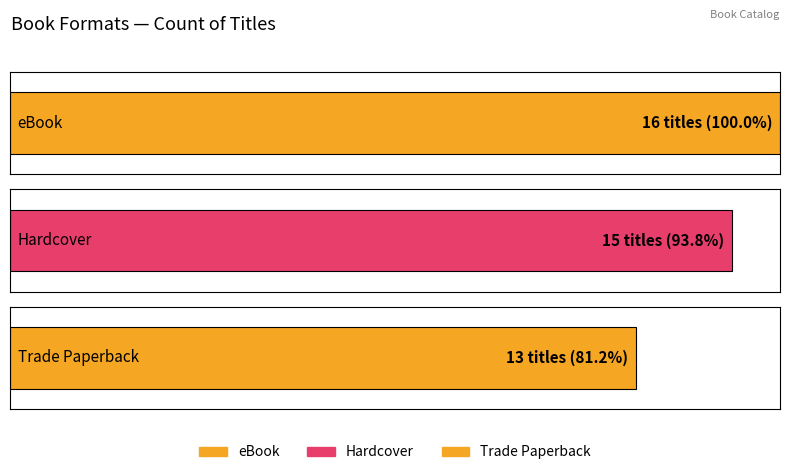

What is the value of the 1st bar from the left?

16